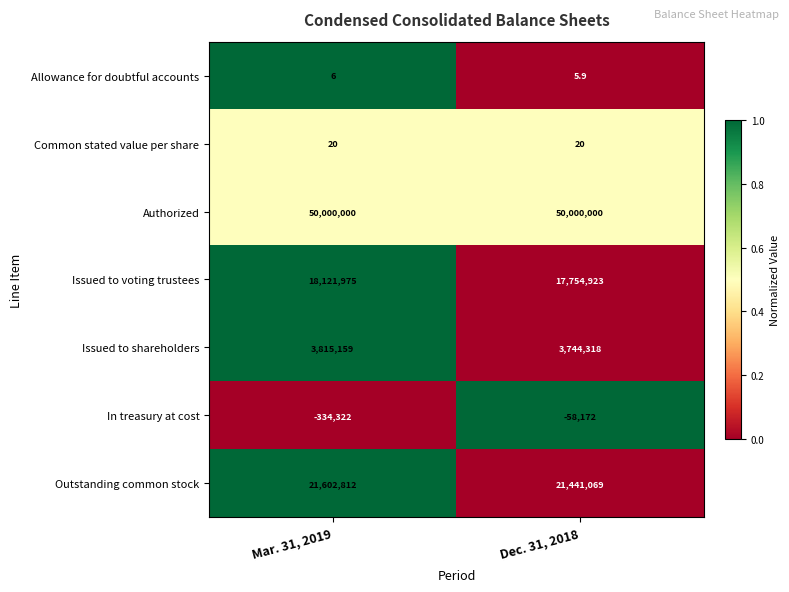

Reading left to right, transcribe all the data shown in this chart.

Allowance for doubtful accounts: Mar. 31, 2019=6.0	Dec. 31, 2018=5.9
Common stated value per share: Mar. 31, 2019=20.0	Dec. 31, 2018=20.0
Authorized: Mar. 31, 2019=50000000.0	Dec. 31, 2018=50000000.0
Issued to voting trustees: Mar. 31, 2019=18121975.0	Dec. 31, 2018=17754923.0
Issued to shareholders: Mar. 31, 2019=3815159.0	Dec. 31, 2018=3744318.0
In treasury at cost: Mar. 31, 2019=-334322.0	Dec. 31, 2018=-58172.0
Outstanding common stock: Mar. 31, 2019=21602812.0	Dec. 31, 2018=21441069.0